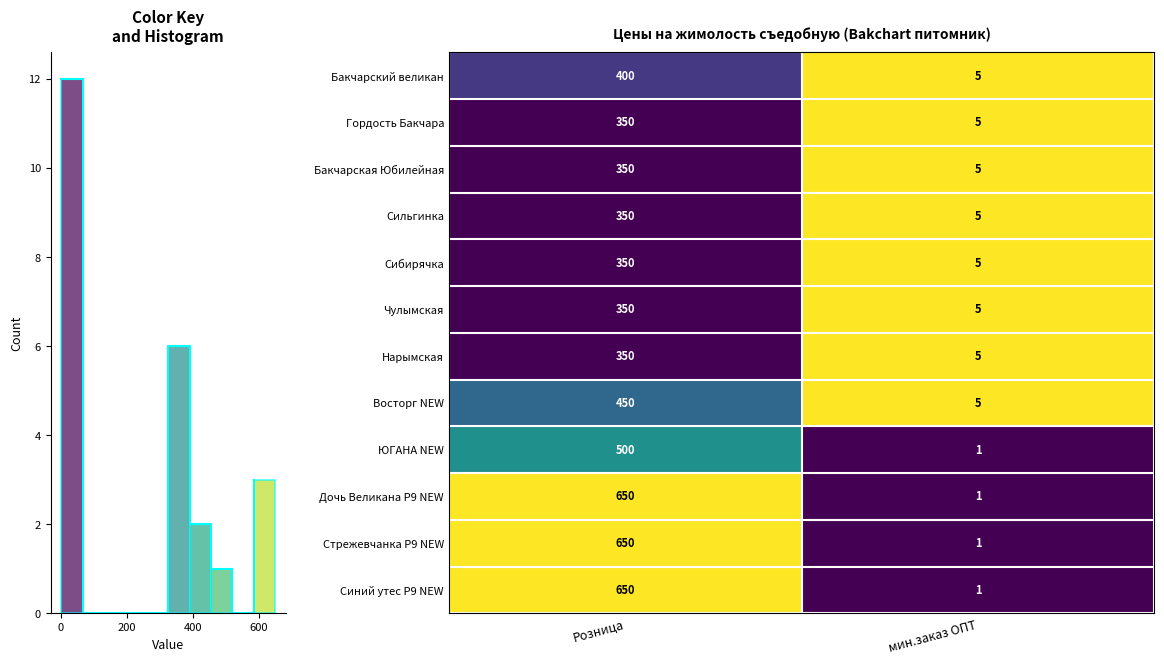

What is the difference between the maximum and minimum values in the ЮГАНА NEW series?

499